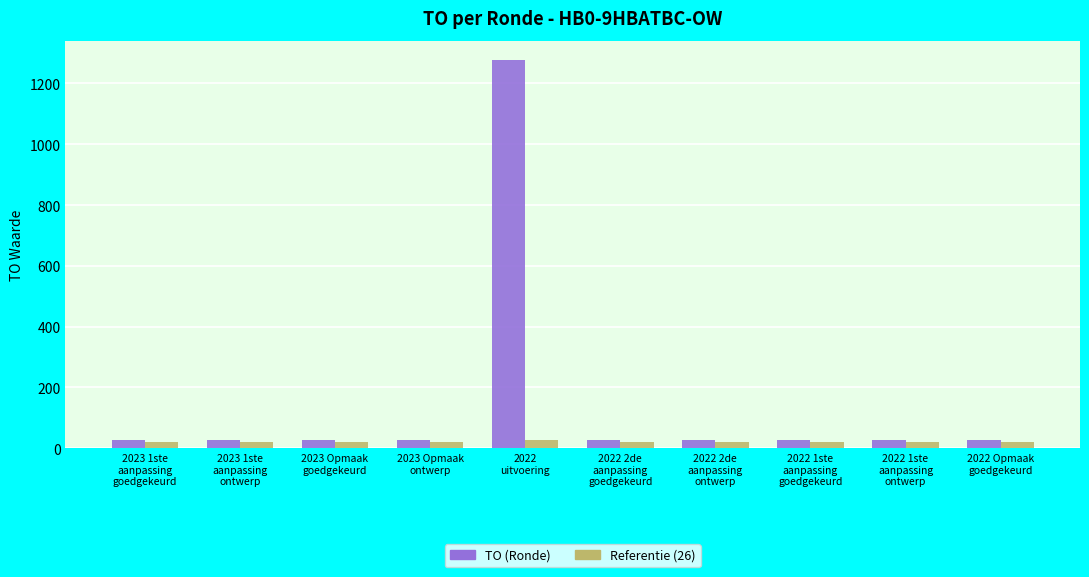

At which category is the sum across all series the highest?

2022
uitvoering